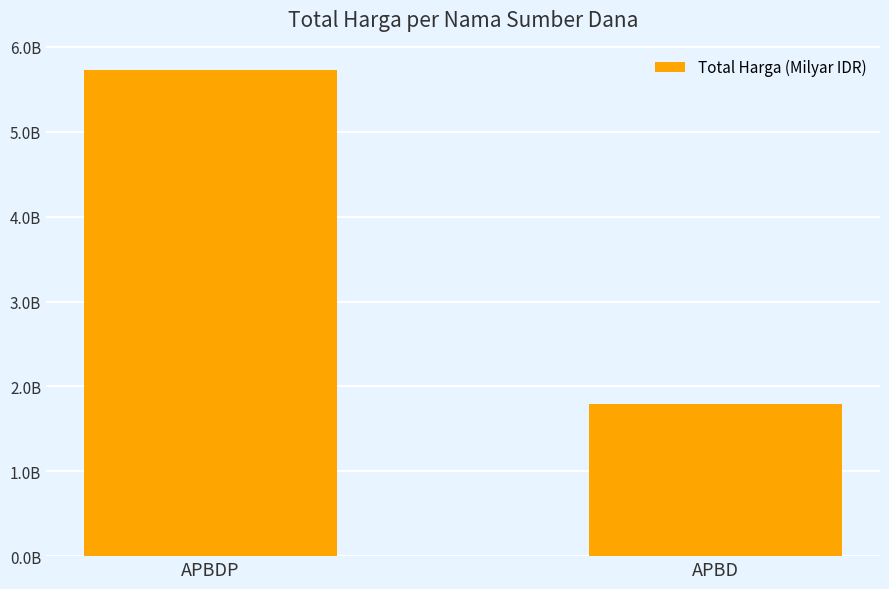

Where is the data nearest to the value 3?

APBD